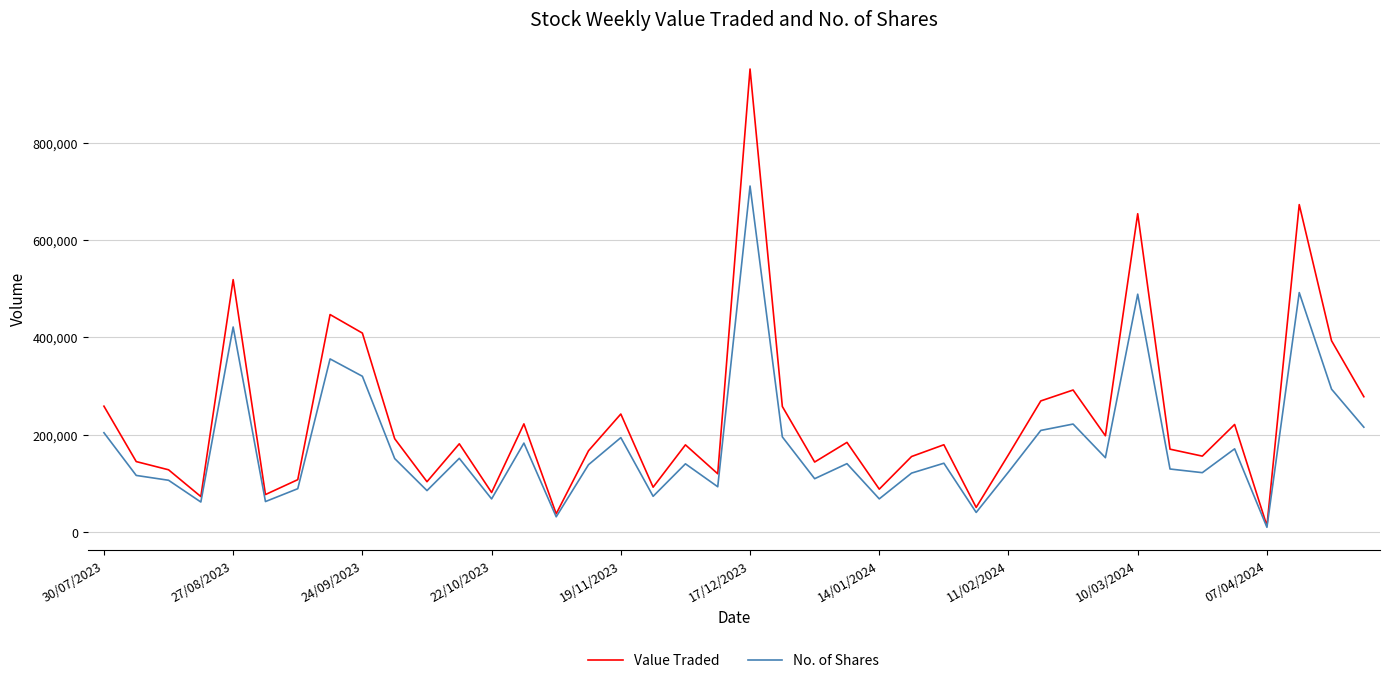

List the series in order of their peak value, lowest first.

No. of Shares, Value Traded